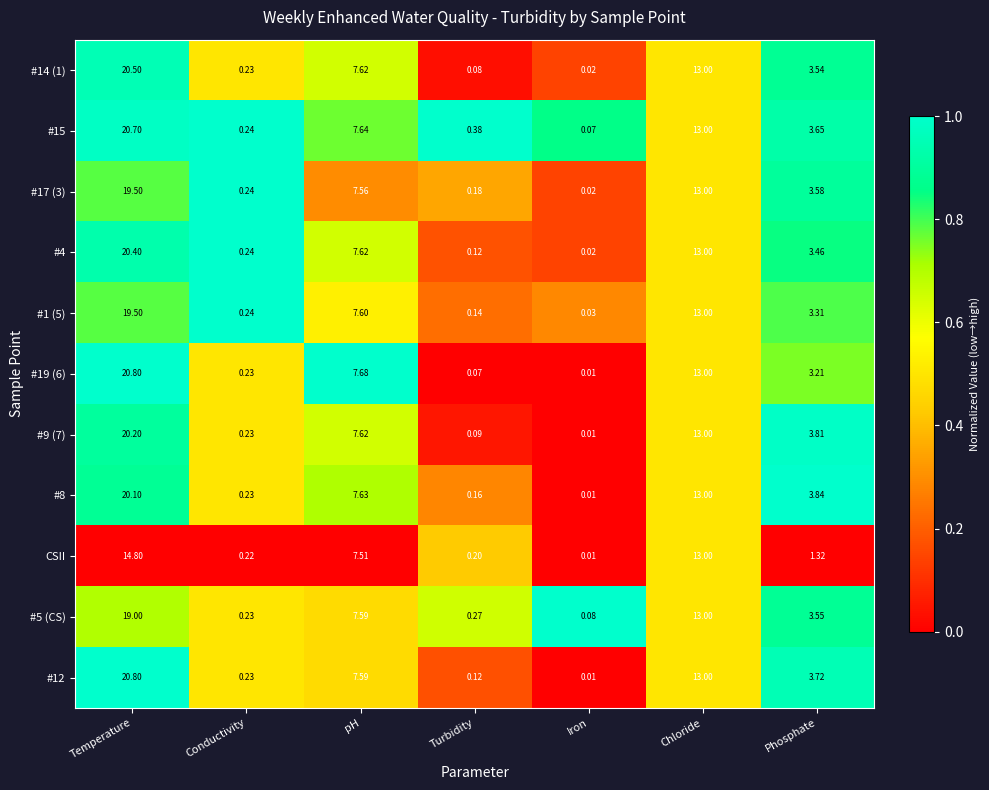

List the labels in order of #15 value, smallest first.

Iron, Conductivity, Turbidity, Phosphate, pH, Chloride, Temperature